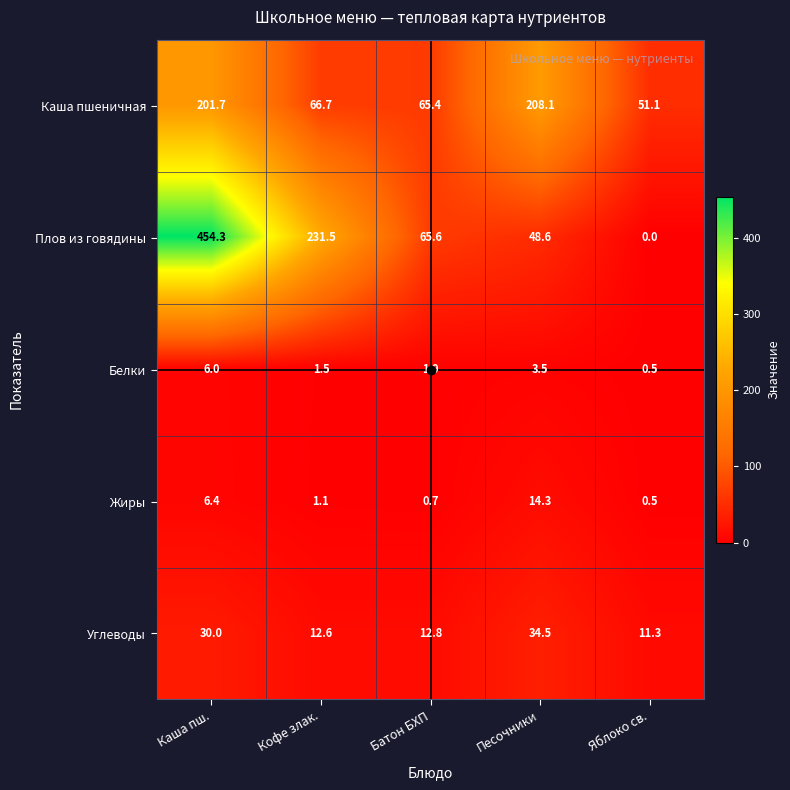

At Кофе злак., list the series in order from largest to smallest.

Плов из говядины, Каша пшеничная, Углеводы, Белки, Жиры